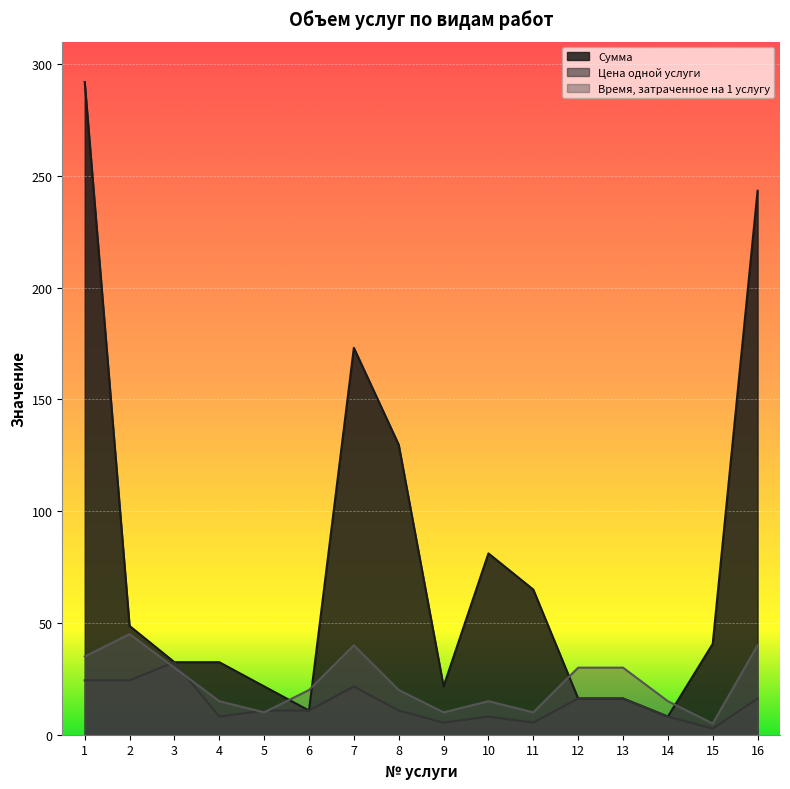

Between which two adjacent categories do Время, затраченное на 1 услугу and Сумма first intersect?

5 and 6